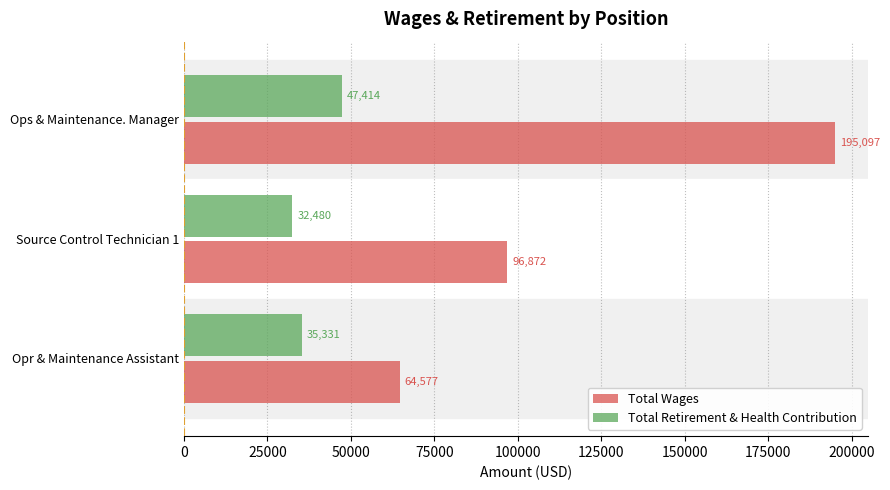

How many categories are shown in the chart?

3